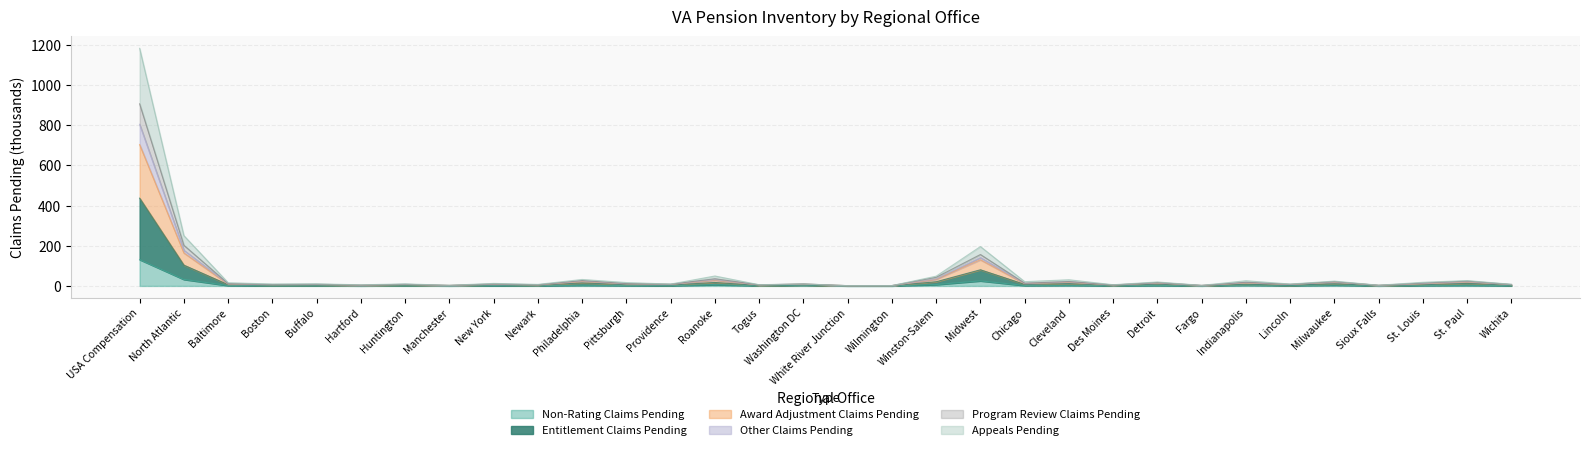

What is the label of the 32nd point from the right?

USA Compensation